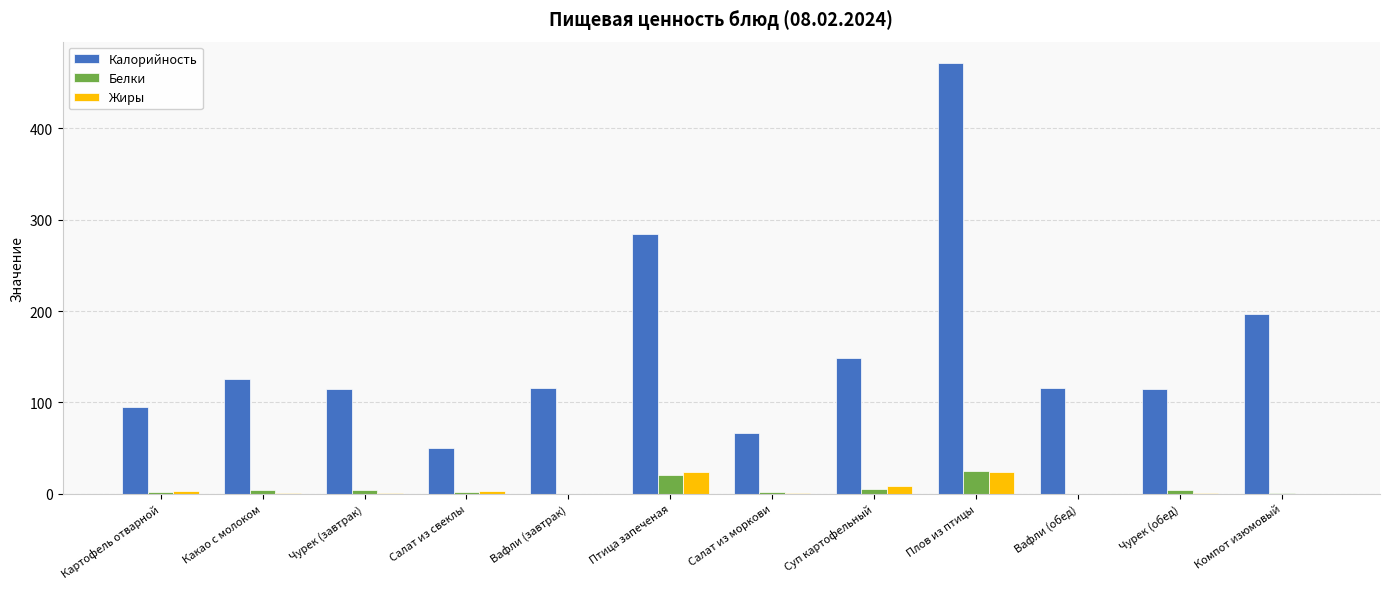

The Калорийность series shows 291.6 at Плов из птицы. True or false?

False